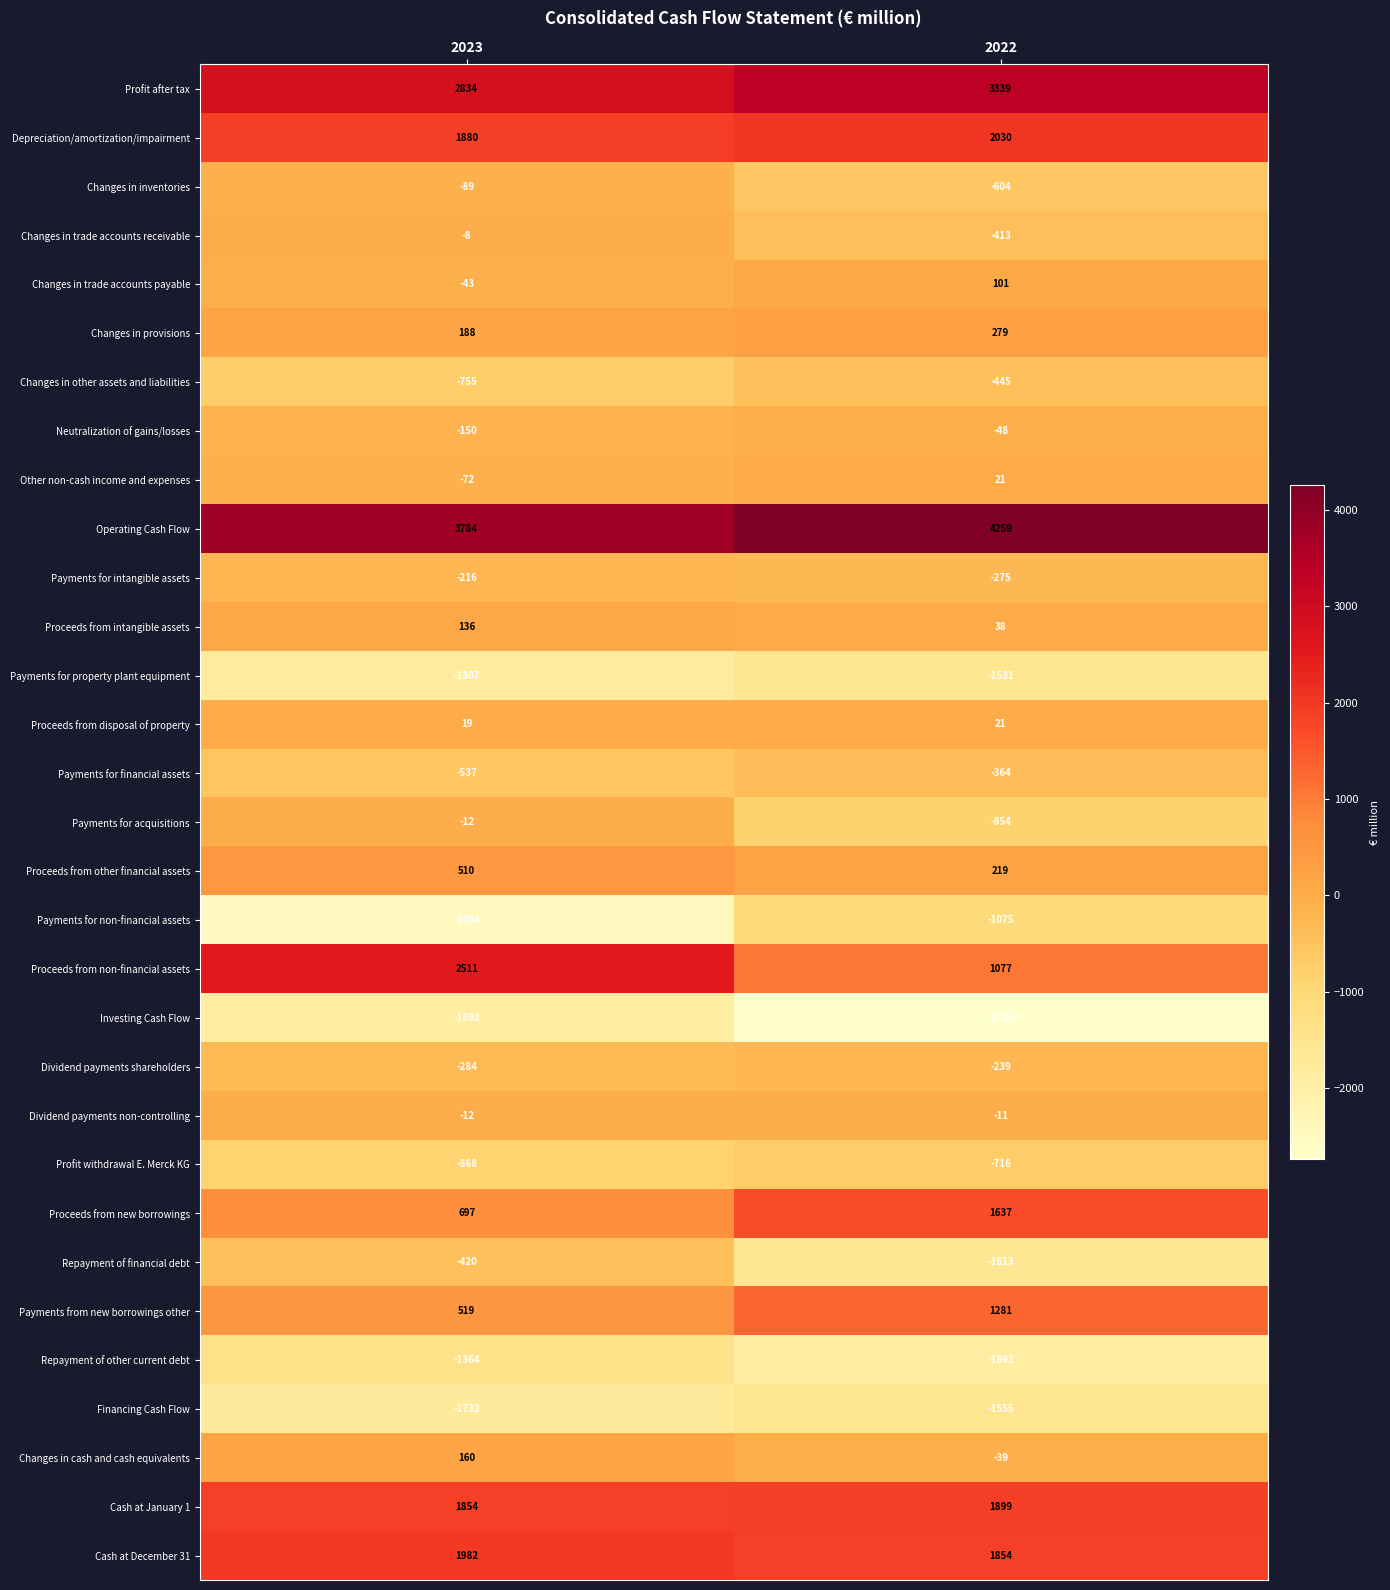

Between 2023 and 2022, which series saw the biggest shift?

Proceeds from non-financial assets